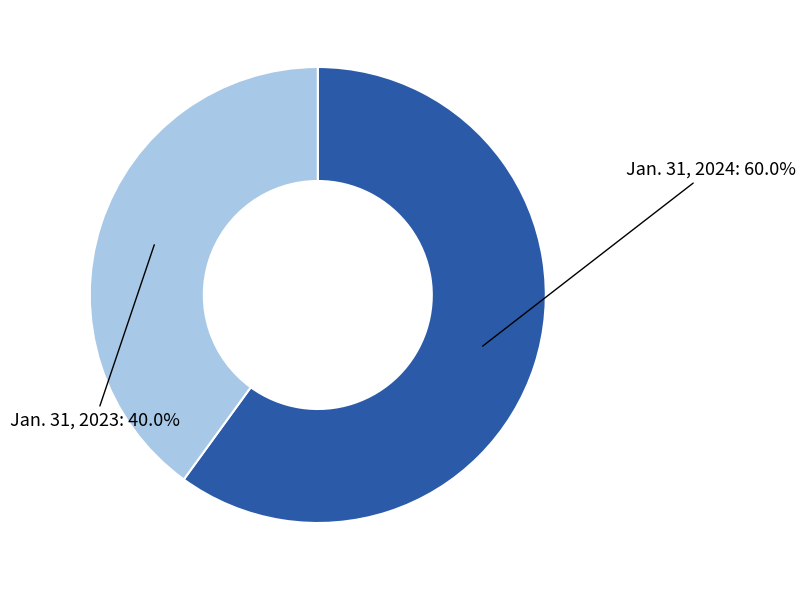

Is there a majority slice in this chart?

Yes